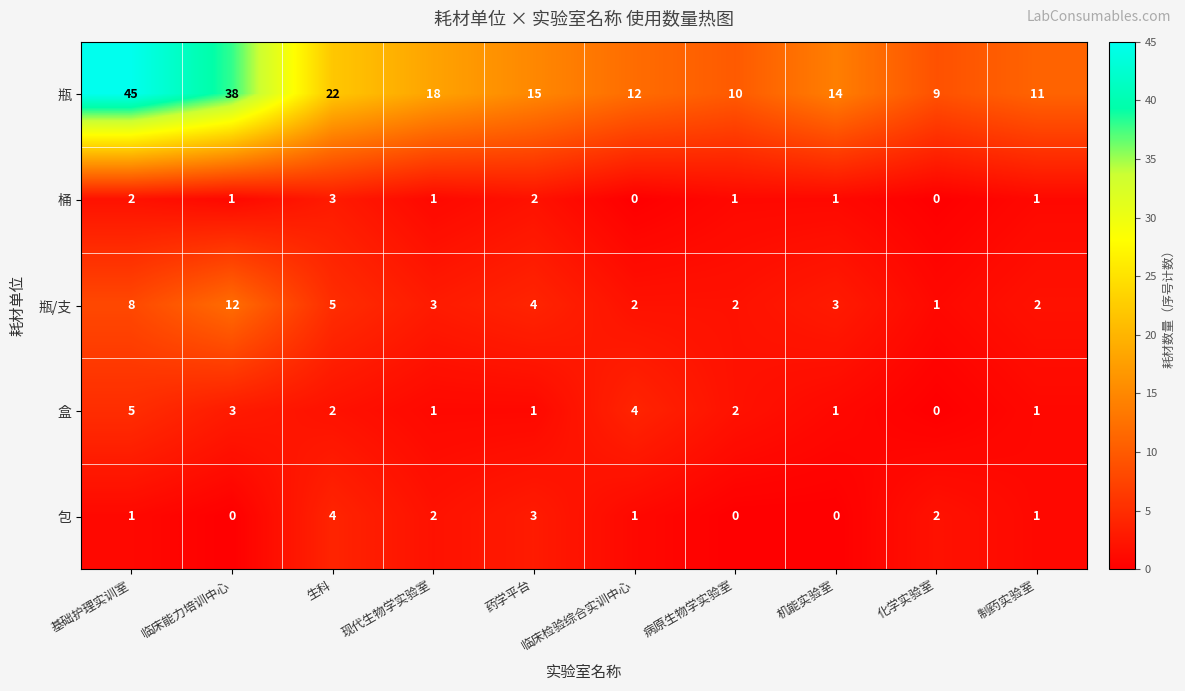

Which category has the highest value in the 瓶 series?

基础护理实训室